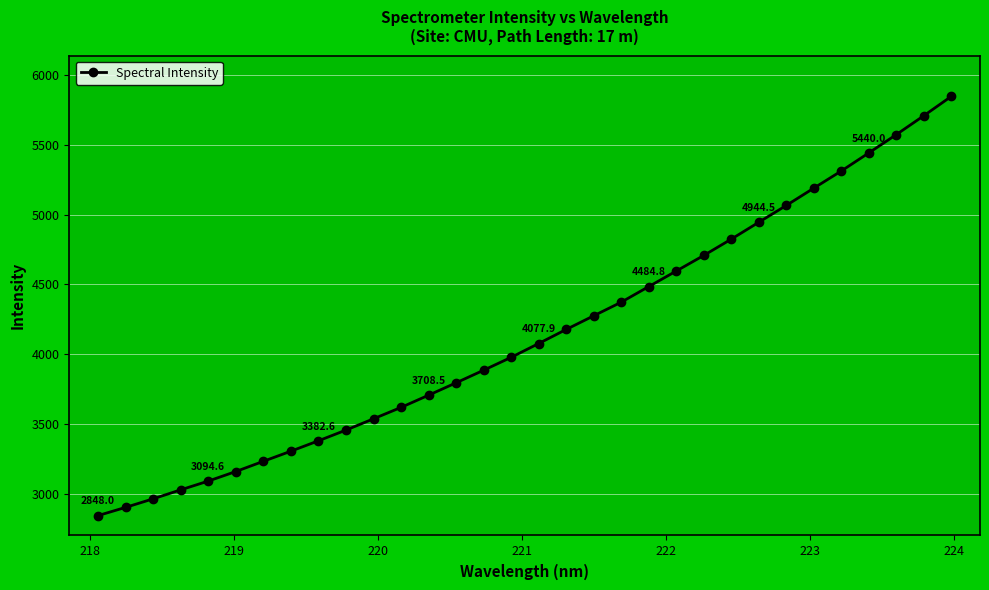

What is the average value?

4141.2